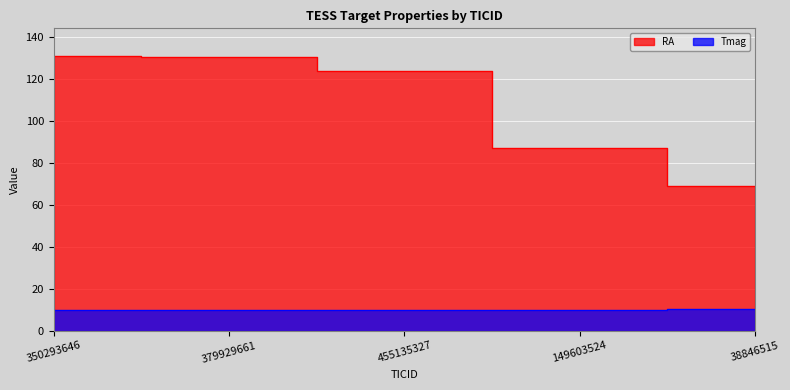

What are all the series names shown in the legend?

RA, Tmag